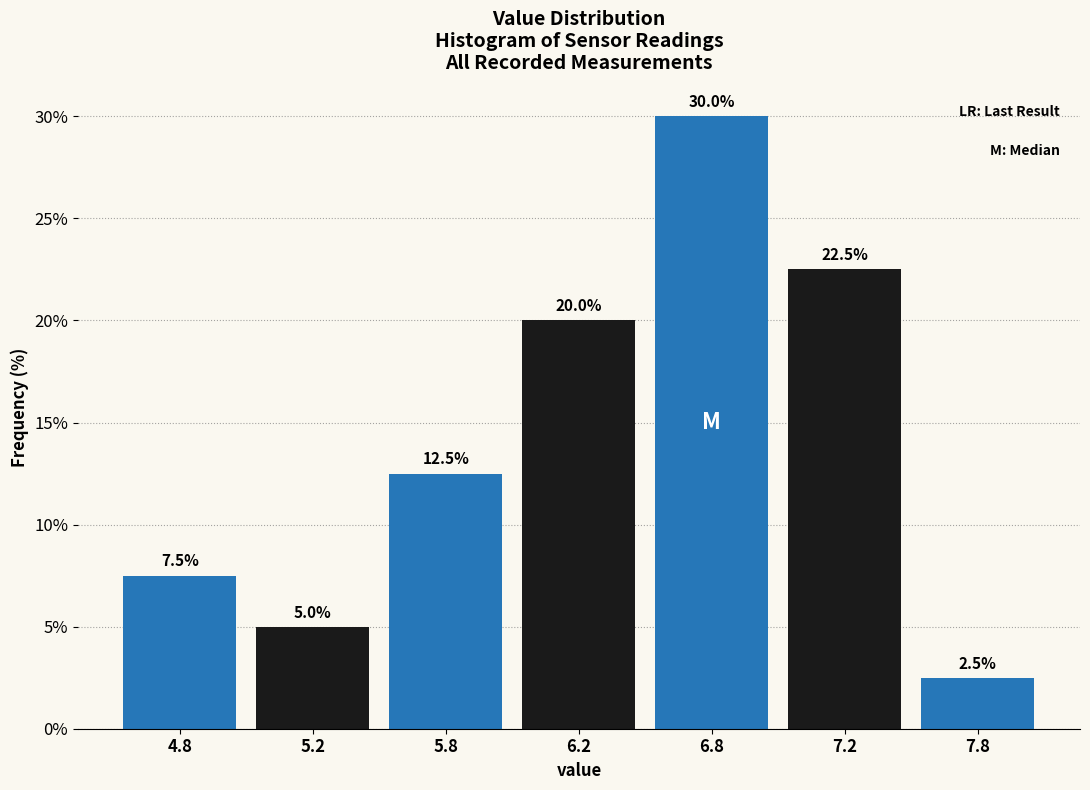

Reading left to right, what are all the values shown in this chart?

7.5	5.0	12.5	20.0	30.0	22.5	2.5